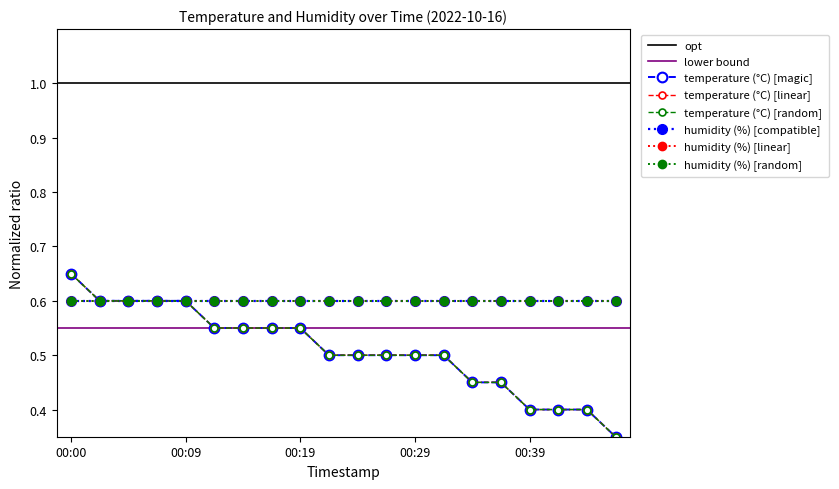

Is this an area chart (filled region under the line)?

No